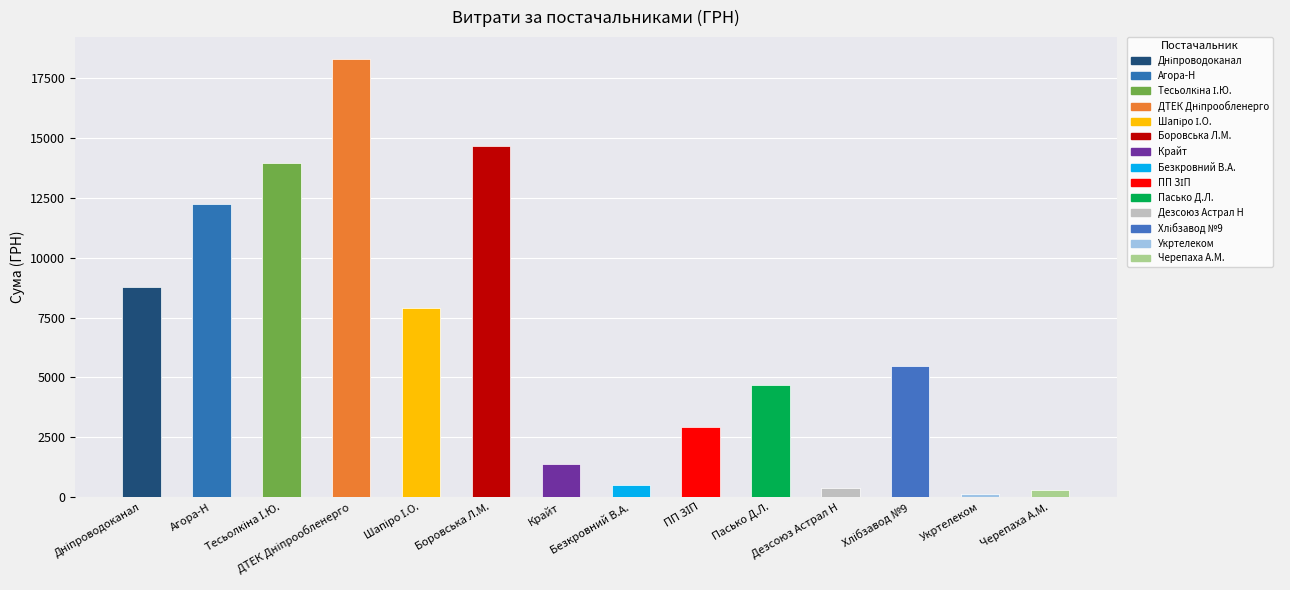

Between Боровська Л.М. and Дніпроводоканал, which is larger?

Боровська Л.М.